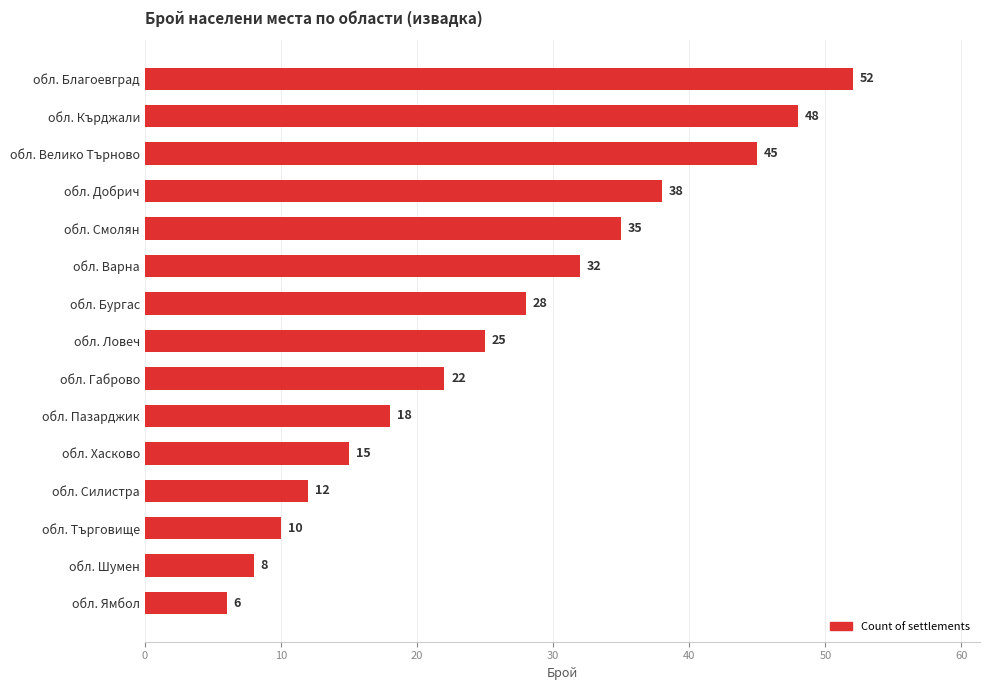

What is the maximum value shown in the chart?

52